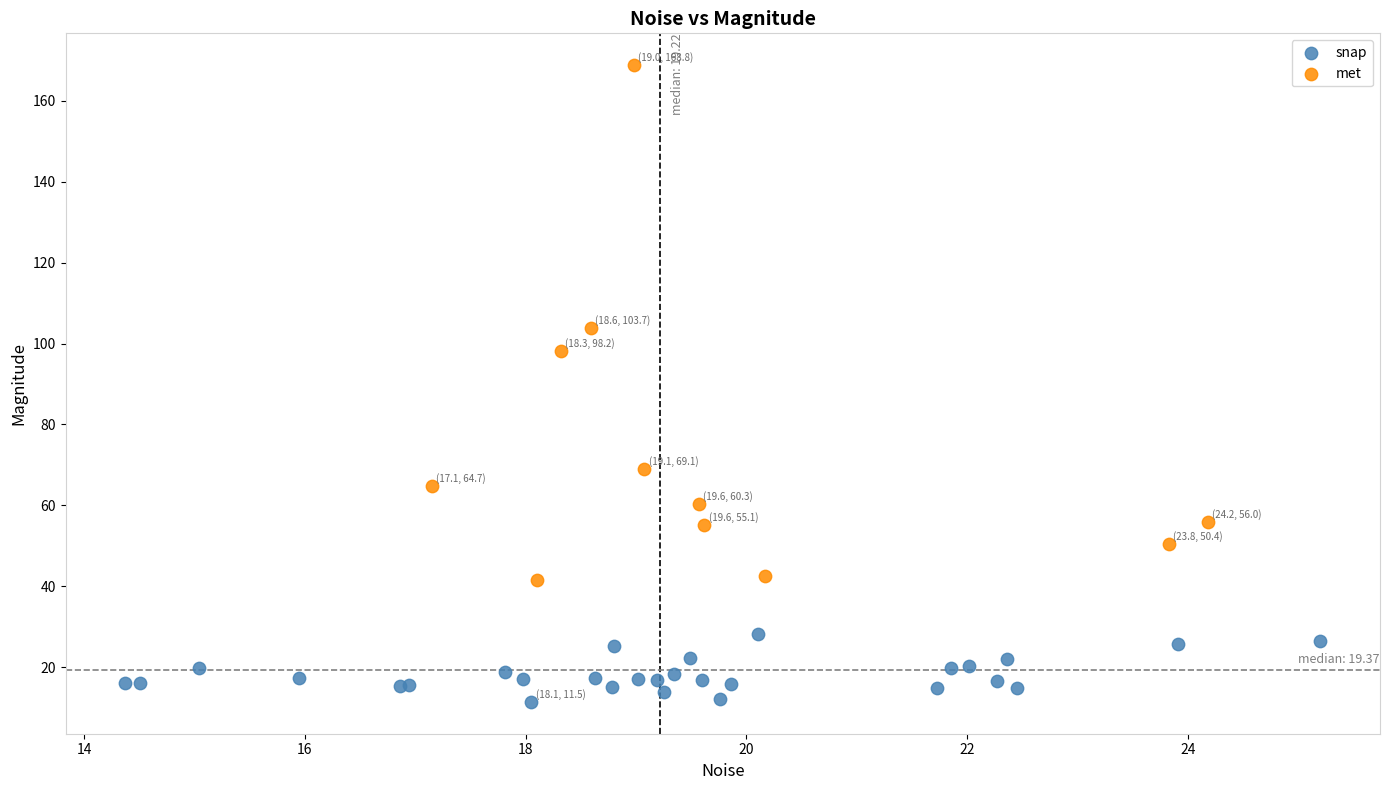

What are all the series names shown in the legend?

snap, met